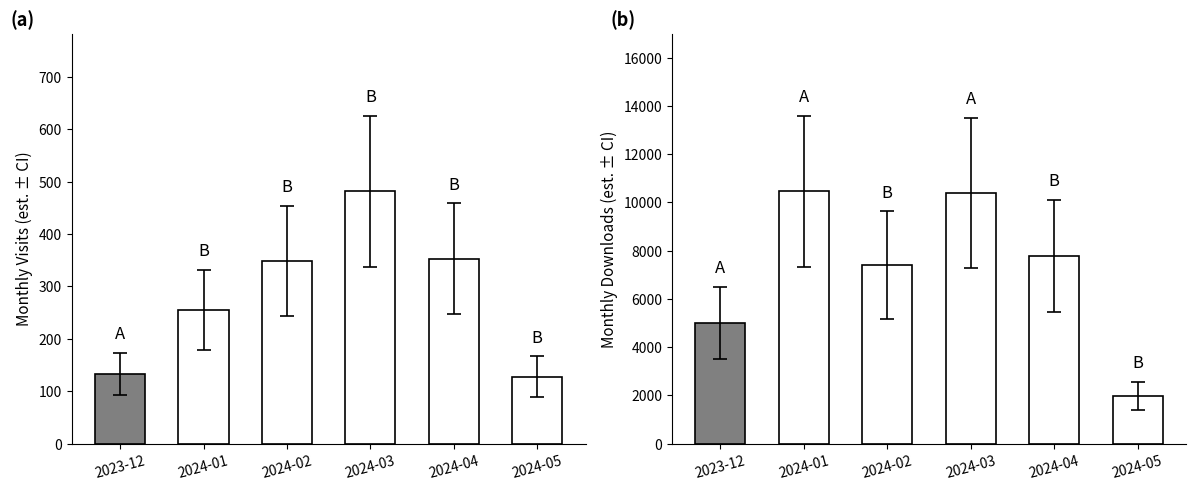

Where is monthly_visit nearest to the value 305?

2024-02